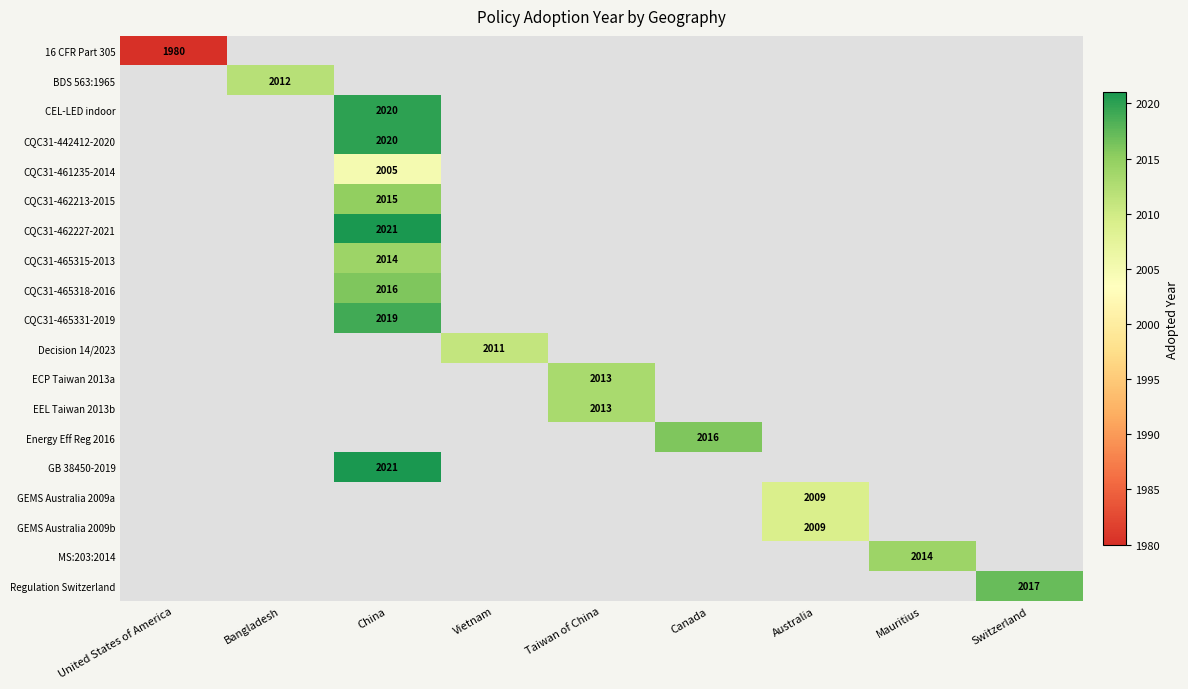

Which label corresponds to the largest value in the chart?

China